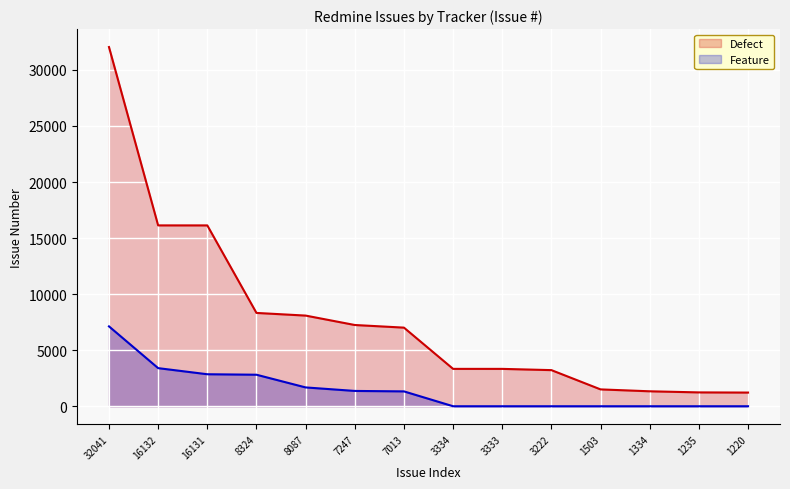

Which label corresponds to the smallest value in the chart?

3334